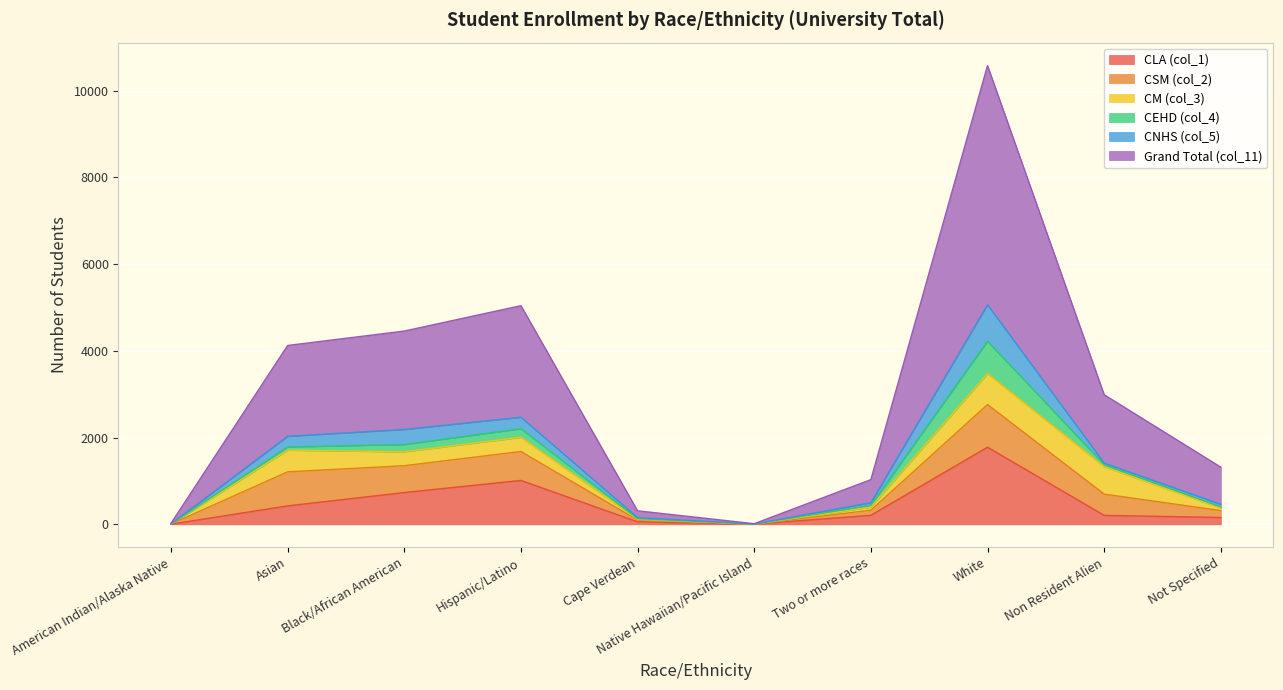

The CM (col_3) series shows 271 at Non Resident Alien. True or false?

False